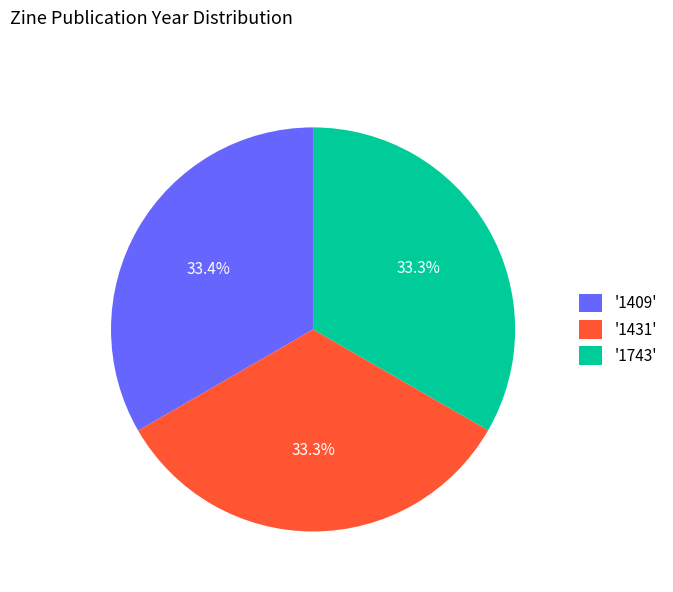

Is there a majority slice in this chart?

No